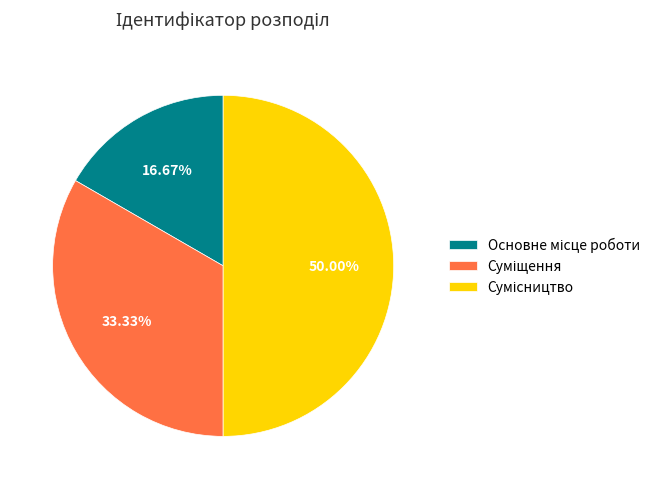

Is there any slice that represents more than half of the pie?

No